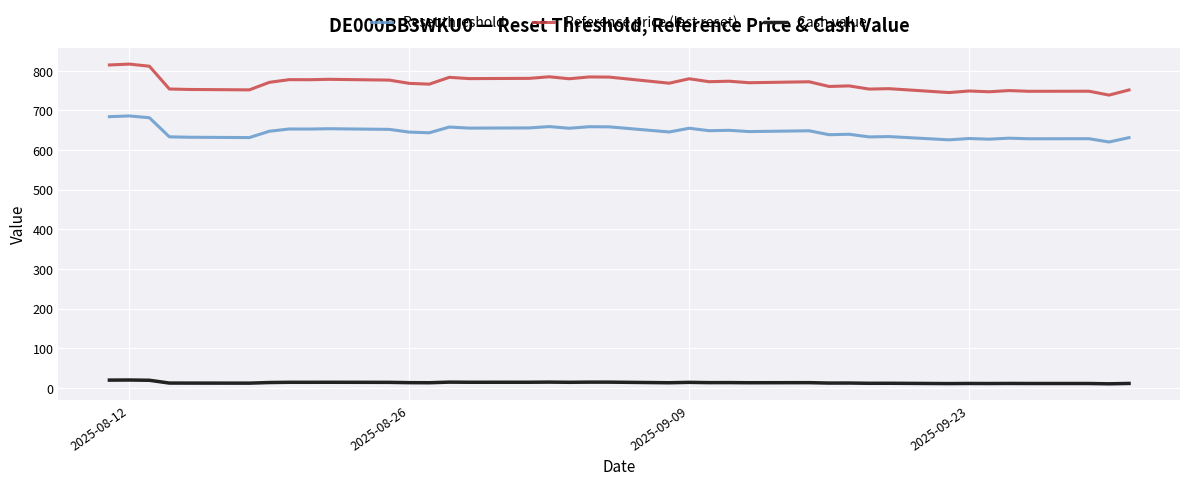

Which series has the largest total across all categories?

Reference price (last reset)